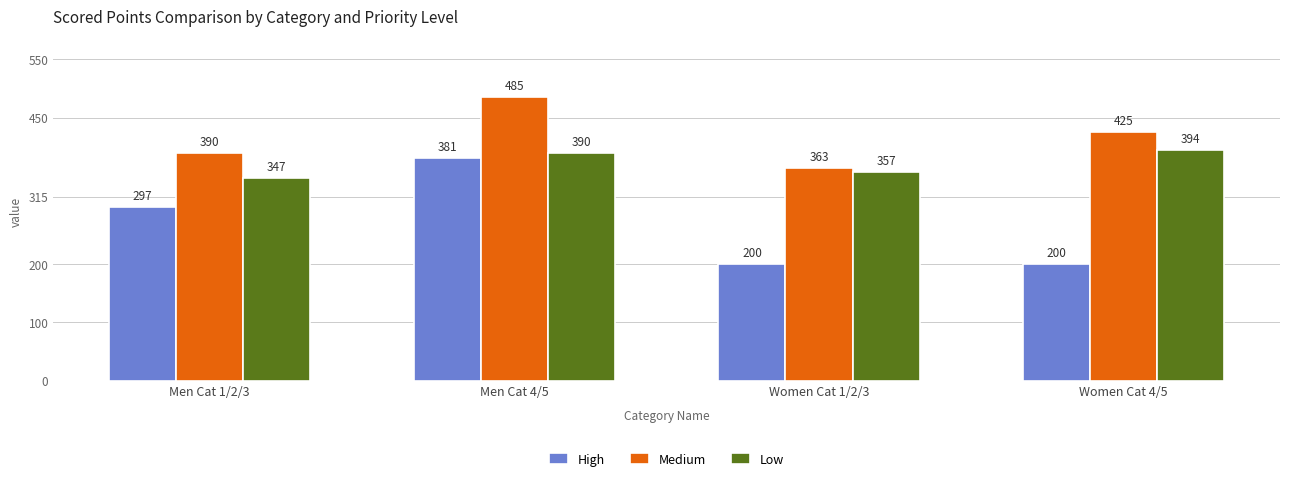

What is the label of the 4th bar from the right?

Men Cat 1/2/3